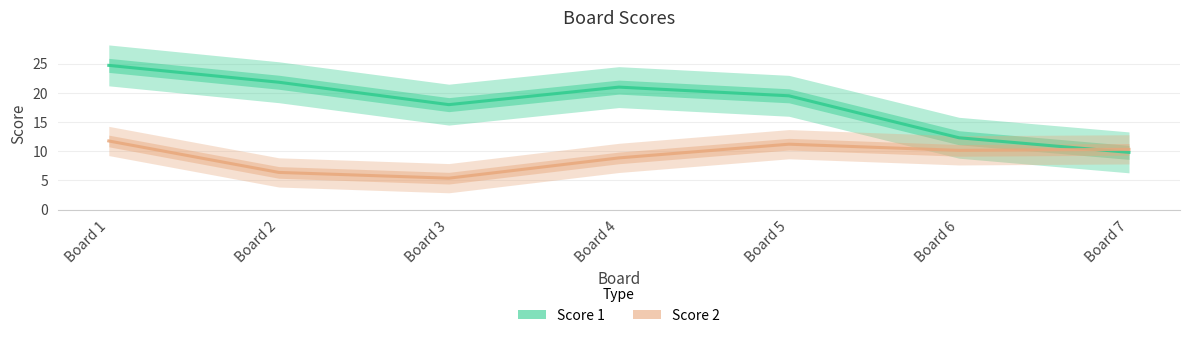

Is it true that Score 2 equals 9 at 4?

True